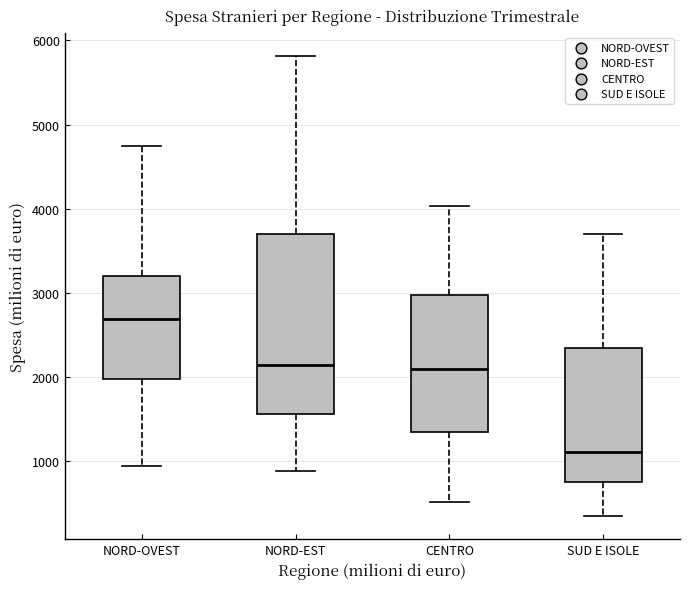

Reading left to right, read every box against the y-axis: the position of its median line, the range the box covers, and the ends of its whiskers. The values are not printed on the chart, so give them approximately, as read against the axis.

NORD-OVEST: median 2700, box 2000 to 3200, whiskers 900 to 4700
NORD-EST: median 2100, box 1600 to 3700, whiskers 900 to 5800
CENTRO: median 2100, box 1300 to 3000, whiskers 500 to 4000
SUD E ISOLE: median 1100, box 700 to 2300, whiskers 300 to 3700